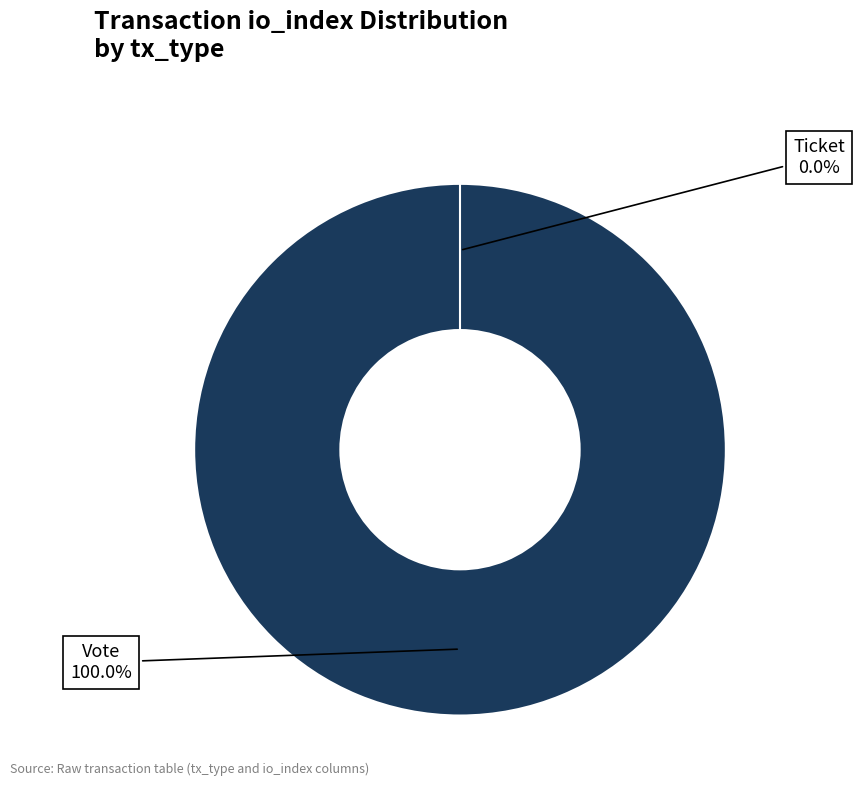

Which slice represents more than half of the pie?

Vote